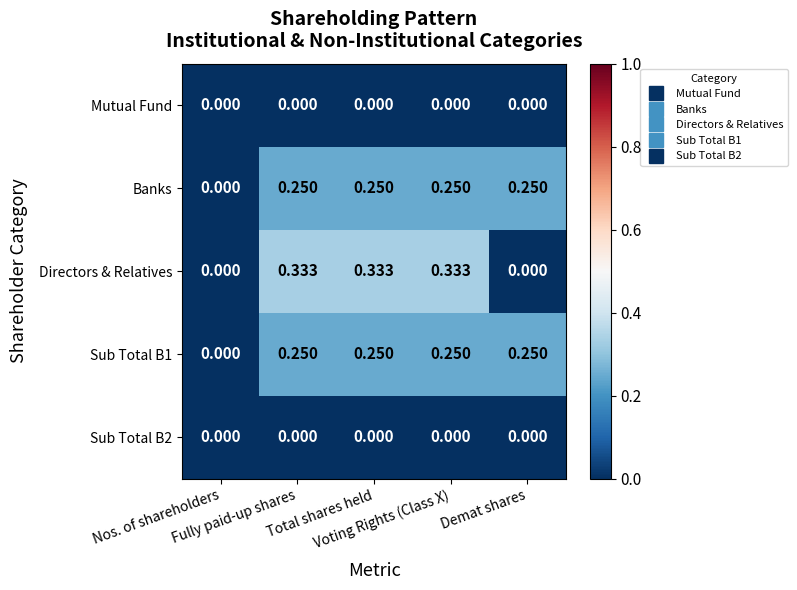

Which series has the widest spread of values?

Directors & Relatives